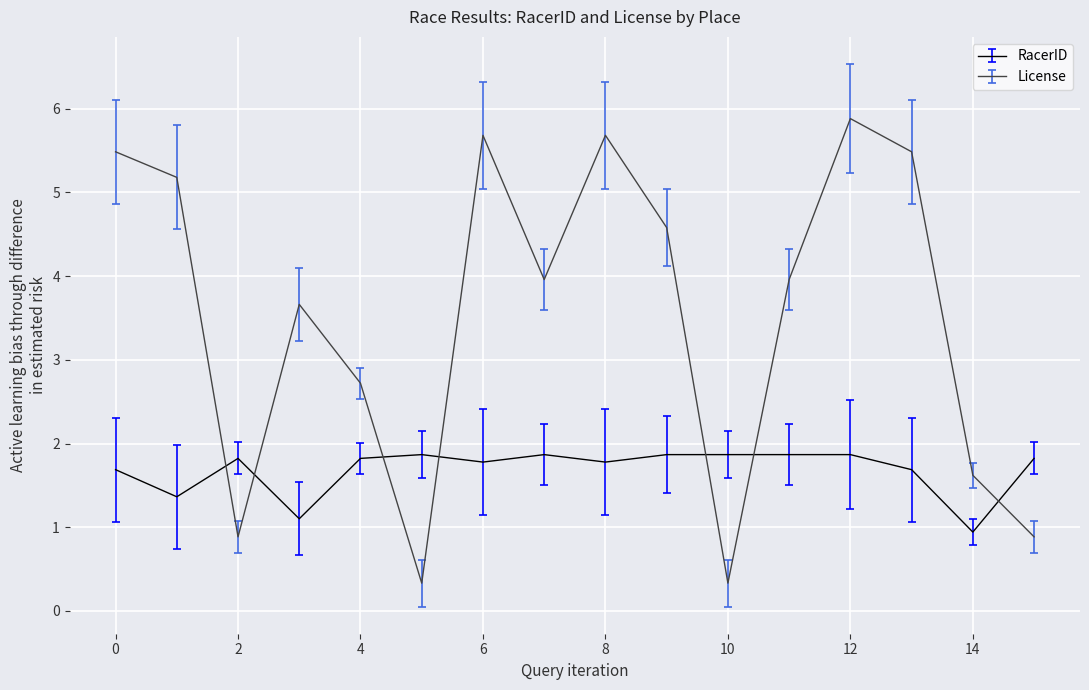

Which series has the widest spread of values?

License